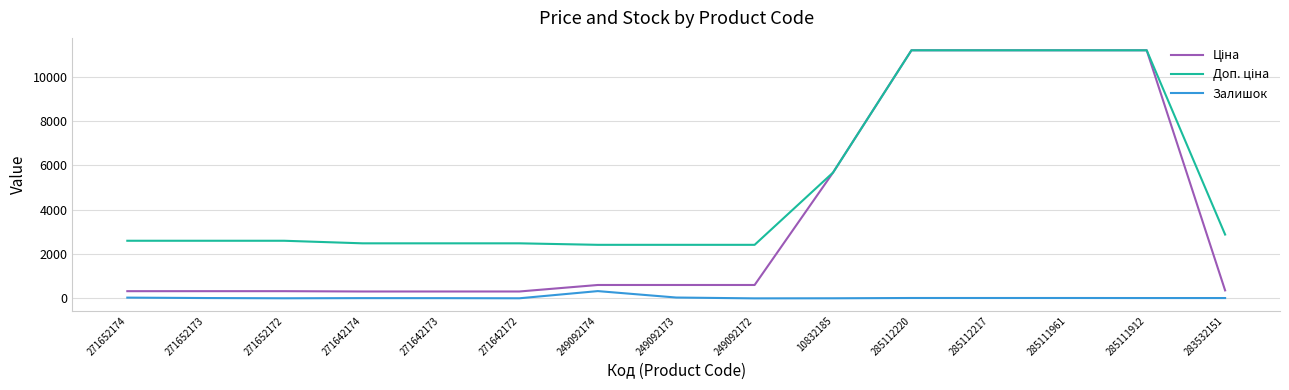

Where is Залишок nearest to the value 164?

249092173